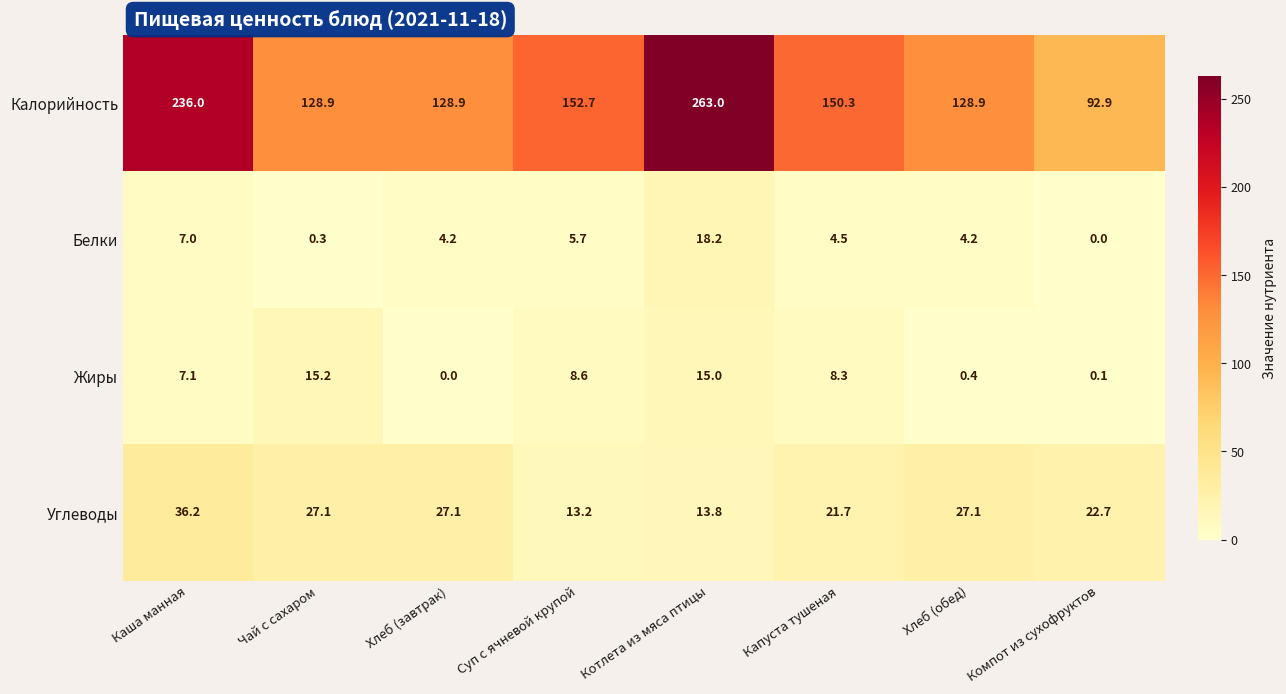

Which series changed the most between Каша манная and Компот из сухофруктов?

Калорийность